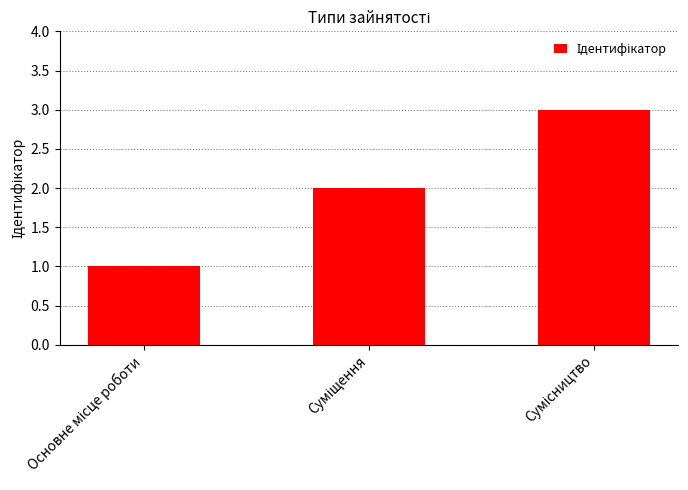

What is the greatest value displayed?

3